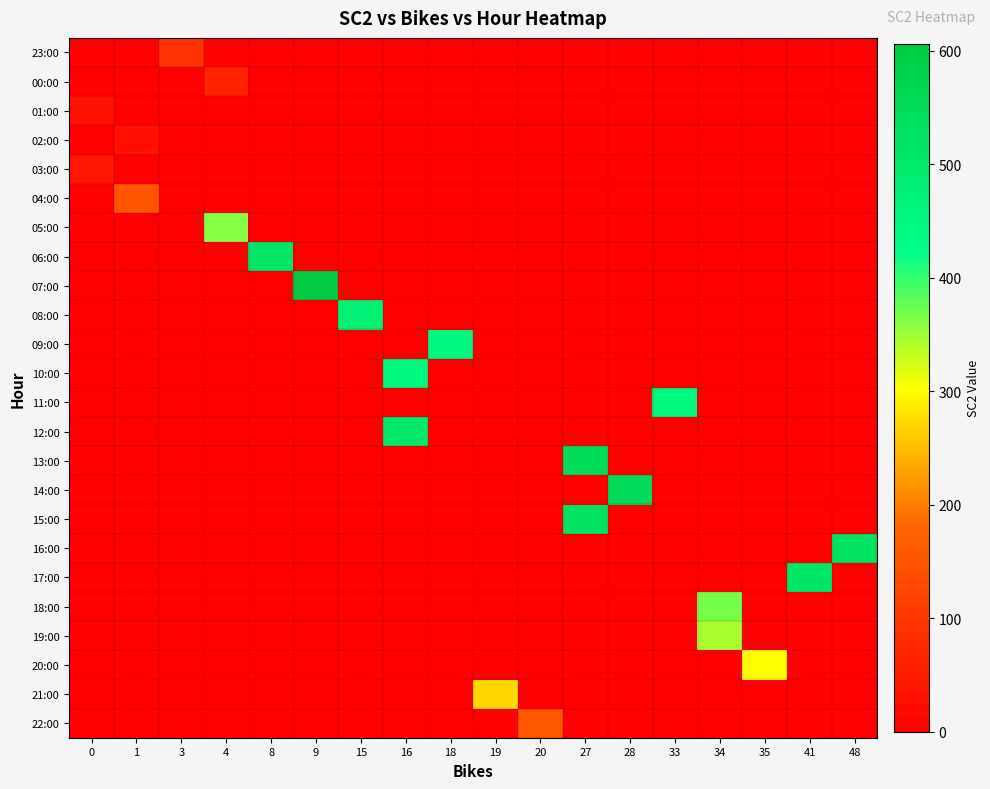

Reading right to left, transcribe all the data shown in this chart.

23:00: 48=0	41=0	35=0	34=0	33=0	28=0	27=0	20=0	19=0	18=0	16=0	15=0	9=0	8=0	4=0	3=90	1=0	0=0
00:00: 48=0	41=0	35=0	34=0	33=0	28=0	27=0	20=0	19=0	18=0	16=0	15=0	9=0	8=0	4=61	3=0	1=0	0=0
01:00: 48=0	41=0	35=0	34=0	33=0	28=0	27=0	20=0	19=0	18=0	16=0	15=0	9=0	8=0	4=0	3=0	1=0	0=31
02:00: 48=0	41=0	35=0	34=0	33=0	28=0	27=0	20=0	19=0	18=0	16=0	15=0	9=0	8=0	4=0	3=0	1=29	0=0
03:00: 48=0	41=0	35=0	34=0	33=0	28=0	27=0	20=0	19=0	18=0	16=0	15=0	9=0	8=0	4=0	3=0	1=0	0=40
04:00: 48=0	41=0	35=0	34=0	33=0	28=0	27=0	20=0	19=0	18=0	16=0	15=0	9=0	8=0	4=0	3=0	1=153	0=0
05:00: 48=0	41=0	35=0	34=0	33=0	28=0	27=0	20=0	19=0	18=0	16=0	15=0	9=0	8=0	4=362	3=0	1=0	0=0
06:00: 48=0	41=0	35=0	34=0	33=0	28=0	27=0	20=0	19=0	18=0	16=0	15=0	9=0	8=513	4=0	3=0	1=0	0=0
07:00: 48=0	41=0	35=0	34=0	33=0	28=0	27=0	20=0	19=0	18=0	16=0	15=0	9=606	8=0	4=0	3=0	1=0	0=0
08:00: 48=0	41=0	35=0	34=0	33=0	28=0	27=0	20=0	19=0	18=0	16=0	15=478	9=0	8=0	4=0	3=0	1=0	0=0
09:00: 48=0	41=0	35=0	34=0	33=0	28=0	27=0	20=0	19=0	18=455	16=0	15=0	9=0	8=0	4=0	3=0	1=0	0=0
10:00: 48=0	41=0	35=0	34=0	33=0	28=0	27=0	20=0	19=0	18=0	16=446	15=0	9=0	8=0	4=0	3=0	1=0	0=0
11:00: 48=0	41=0	35=0	34=0	33=452	28=0	27=0	20=0	19=0	18=0	16=0	15=0	9=0	8=0	4=0	3=0	1=0	0=0
12:00: 48=0	41=0	35=0	34=0	33=0	28=0	27=0	20=0	19=0	18=0	16=504	15=0	9=0	8=0	4=0	3=0	1=0	0=0
13:00: 48=0	41=0	35=0	34=0	33=0	28=0	27=543	20=0	19=0	18=0	16=0	15=0	9=0	8=0	4=0	3=0	1=0	0=0
14:00: 48=0	41=0	35=0	34=0	33=0	28=546	27=0	20=0	19=0	18=0	16=0	15=0	9=0	8=0	4=0	3=0	1=0	0=0
15:00: 48=0	41=0	35=0	34=0	33=0	28=0	27=526	20=0	19=0	18=0	16=0	15=0	9=0	8=0	4=0	3=0	1=0	0=0
16:00: 48=526	41=0	35=0	34=0	33=0	28=0	27=0	20=0	19=0	18=0	16=0	15=0	9=0	8=0	4=0	3=0	1=0	0=0
17:00: 48=0	41=508	35=0	34=0	33=0	28=0	27=0	20=0	19=0	18=0	16=0	15=0	9=0	8=0	4=0	3=0	1=0	0=0
18:00: 48=0	41=0	35=0	34=369	33=0	28=0	27=0	20=0	19=0	18=0	16=0	15=0	9=0	8=0	4=0	3=0	1=0	0=0
19:00: 48=0	41=0	35=0	34=345	33=0	28=0	27=0	20=0	19=0	18=0	16=0	15=0	9=0	8=0	4=0	3=0	1=0	0=0
20:00: 48=0	41=0	35=302	34=0	33=0	28=0	27=0	20=0	19=0	18=0	16=0	15=0	9=0	8=0	4=0	3=0	1=0	0=0
21:00: 48=0	41=0	35=0	34=0	33=0	28=0	27=0	20=0	19=271	18=0	16=0	15=0	9=0	8=0	4=0	3=0	1=0	0=0
22:00: 48=0	41=0	35=0	34=0	33=0	28=0	27=0	20=157	19=0	18=0	16=0	15=0	9=0	8=0	4=0	3=0	1=0	0=0